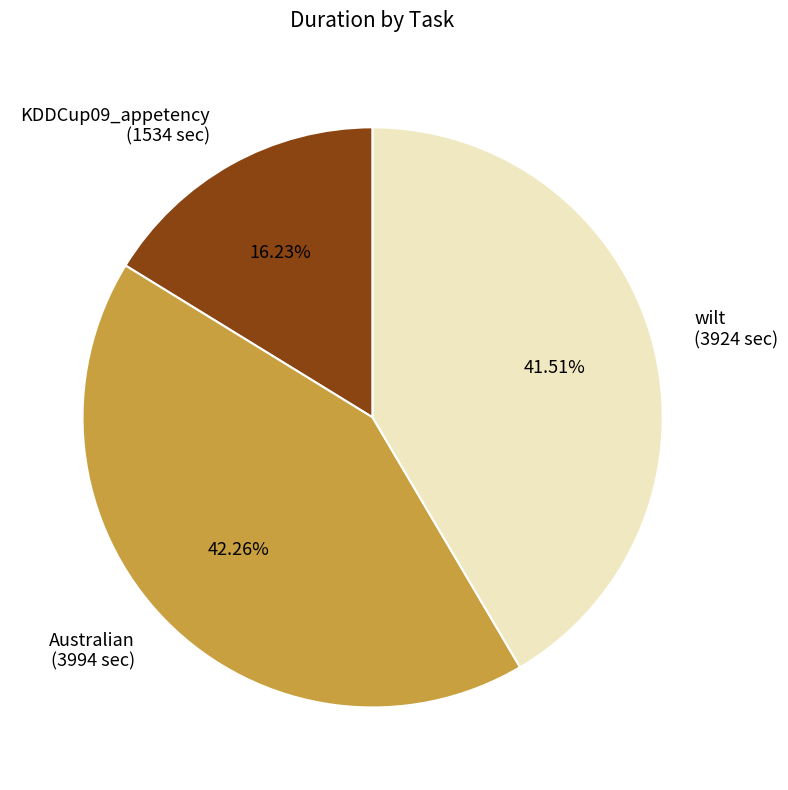

Count the number of slices in the pie.

3